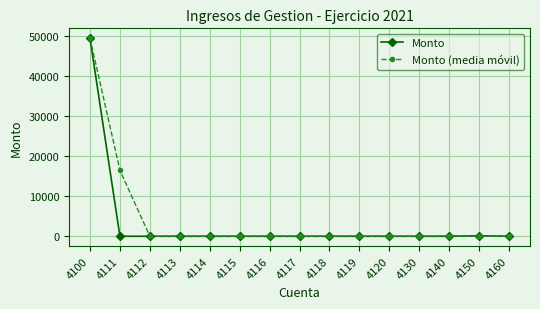

What is the difference between the second highest and minimum values in the Monto (media móvil) series?

16511.9